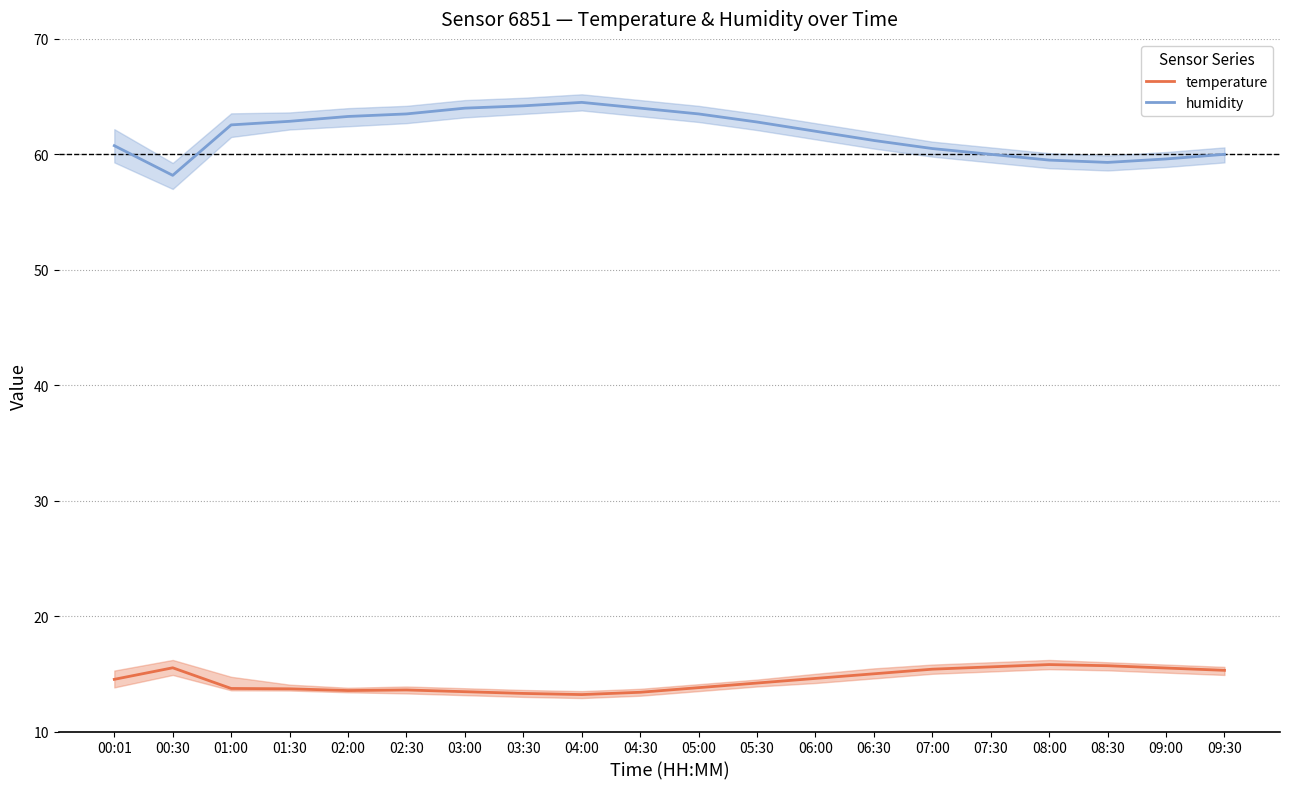

Which series has the largest range (max minus min)?

humidity